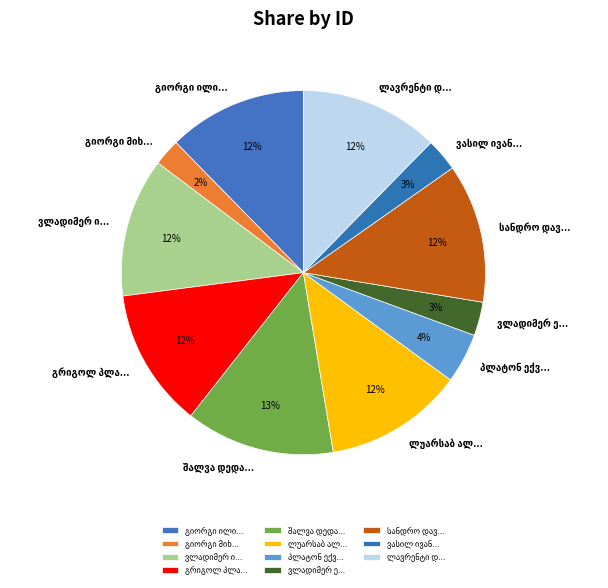

Is there any slice that represents more than half of the pie?

No